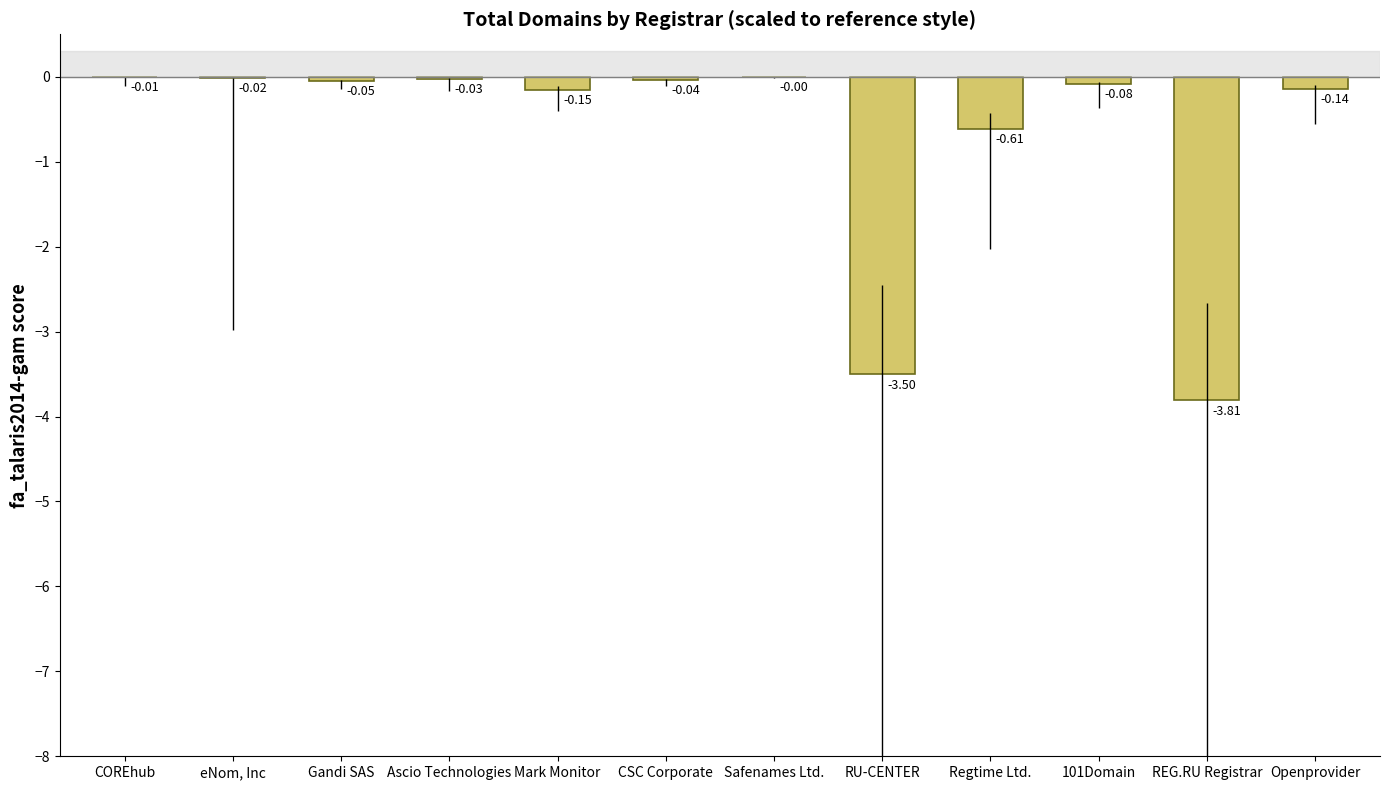

Where is the data nearest to the value -1?

Regtime Ltd.